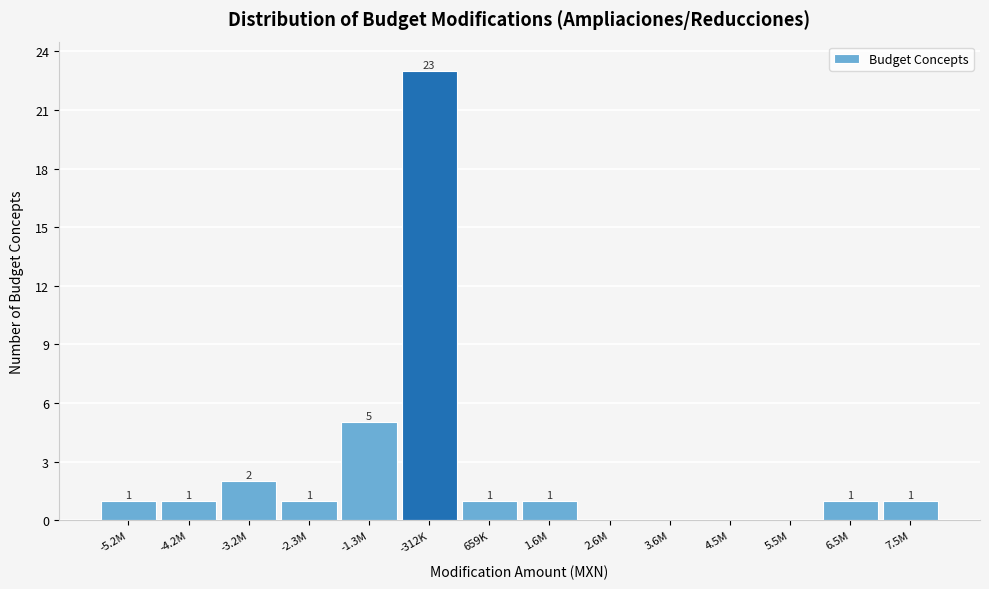

Reading left to right, list all the values displayed in this chart.

-5.2M=1	-4.2M=1	-3.2M=2	-2.3M=1	-1.3M=5	-312K=23	659K=1	1.6M=1	2.6M=0	3.6M=0	4.5M=0	5.5M=0	6.5M=1	7.5M=1